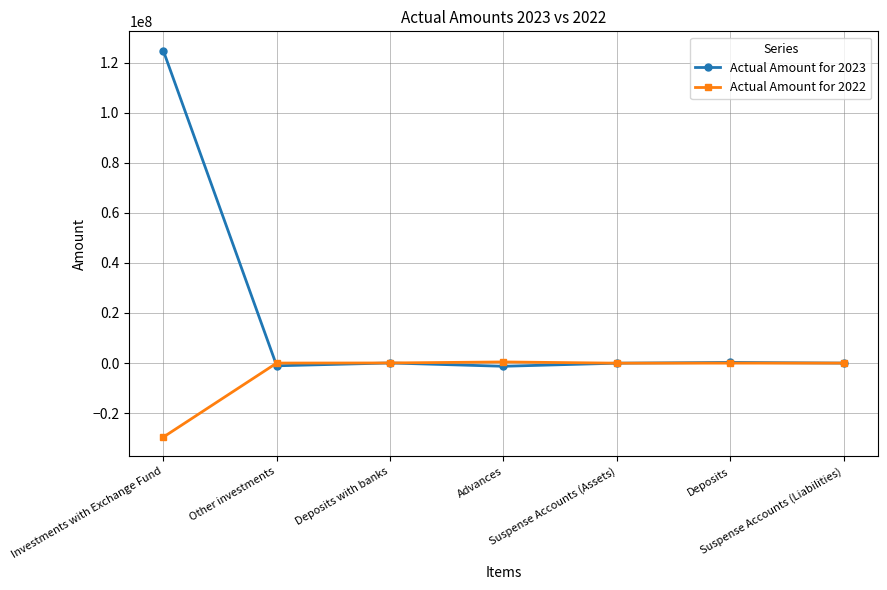

What is the smallest value displayed?

-29574261